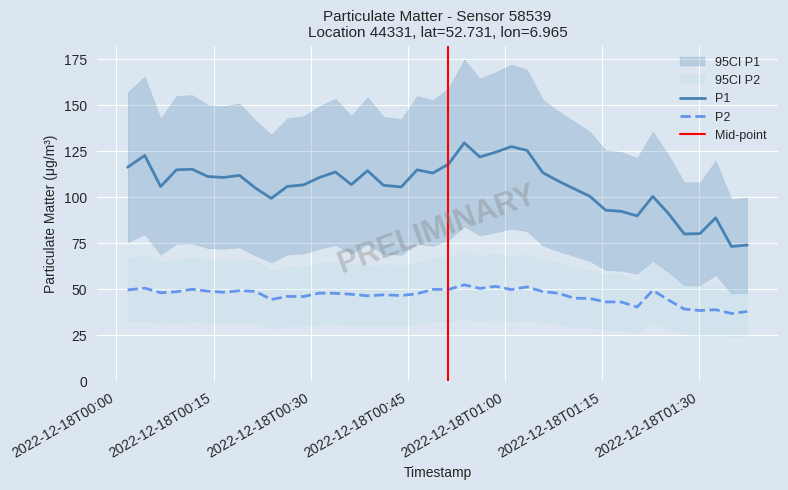

List the labels in order of P2 value, largest first.

2022-12-18T00:53:43, 2022-12-18T00:58:34, 2022-12-18T01:03:25, 2022-12-18T00:04:23, 2022-12-18T00:56:08, 2022-12-18T00:11:42, 2022-12-18T00:48:52, 2022-12-18T00:51:17, 2022-12-18T01:01:00, 2022-12-18T00:01:44, 2022-12-18T01:22:50, 2022-12-18T00:19:01, 2022-12-18T00:14:08, 2022-12-18T00:21:28, 2022-12-18T01:05:51, 2022-12-18T00:09:16, 2022-12-18T00:16:35, 2022-12-18T00:06:50, 2022-12-18T00:31:24, 2022-12-18T01:08:16, 2022-12-18T00:33:50, 2022-12-18T00:46:26, 2022-12-18T00:36:17, 2022-12-18T00:41:14, 2022-12-18T00:44:00, 2022-12-18T00:38:47, 2022-12-18T00:26:23, 2022-12-18T00:28:54, 2022-12-18T01:10:42, 2022-12-18T01:13:08, 2022-12-18T00:23:55, 2022-12-18T01:25:16, 2022-12-18T01:15:34, 2022-12-18T01:17:59, 2022-12-18T01:20:25, 2022-12-18T01:27:42, 2022-12-18T01:32:33, 2022-12-18T01:30:07, 2022-12-18T01:37:25, 2022-12-18T01:34:59